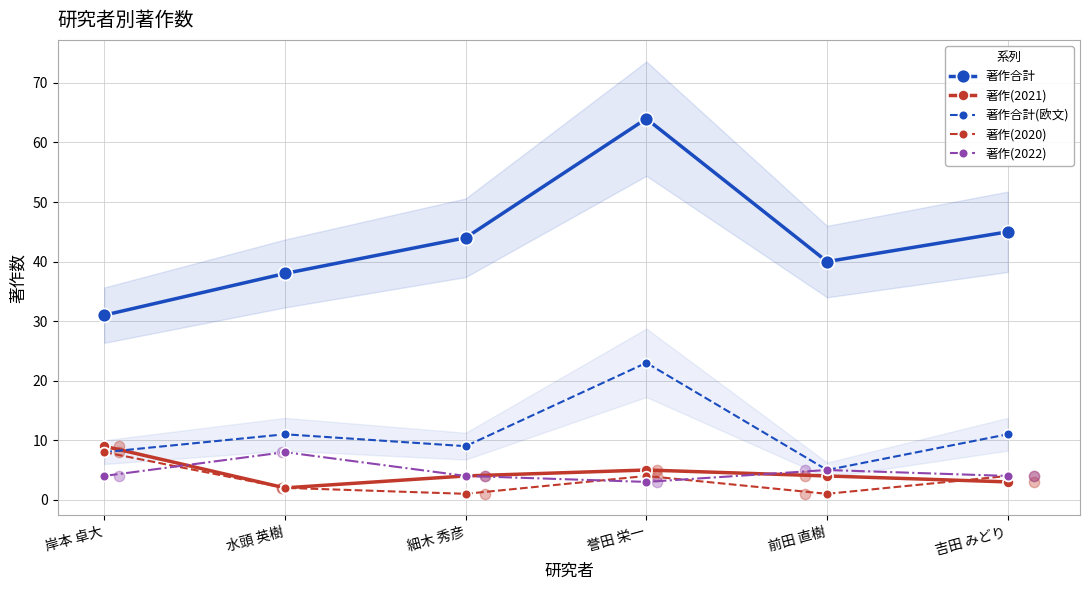

Is the value of 著作(2020) at 岸本 卓大 greater than the value of 著作合計(欧文) at 細木 秀彦?

No